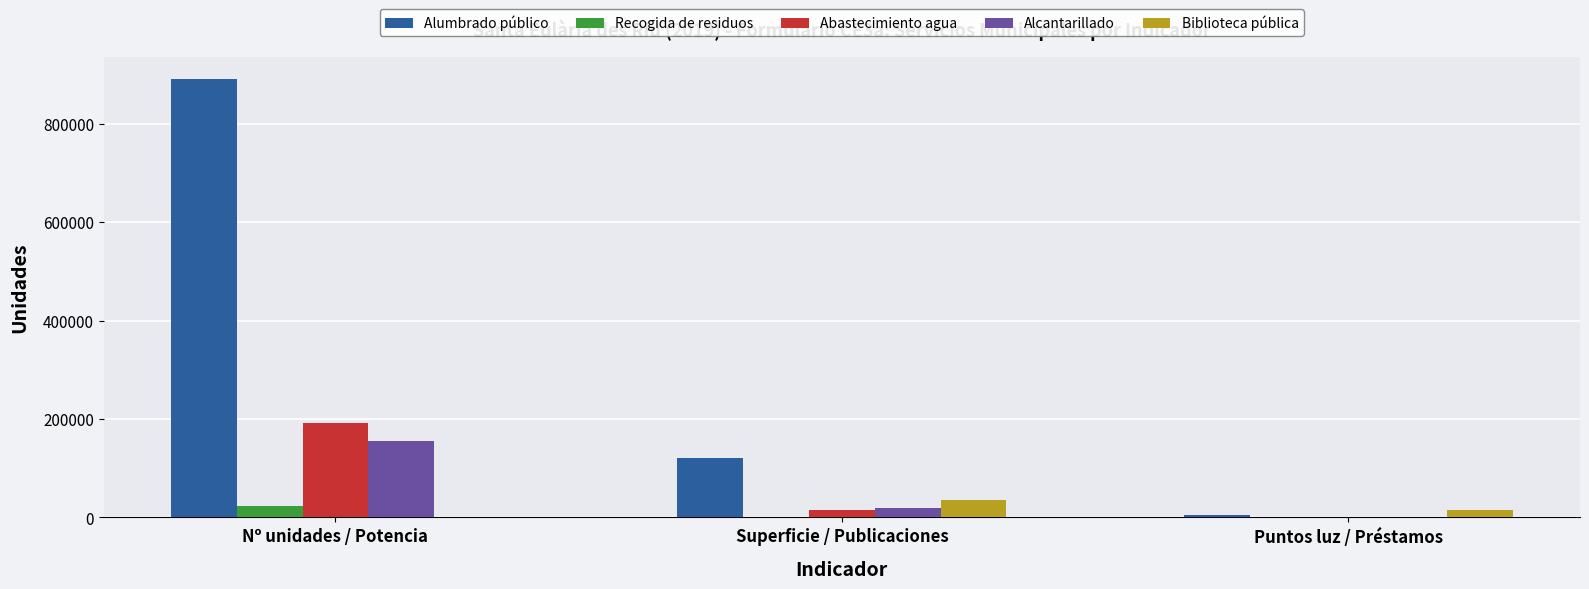

Which label corresponds to the largest value in the chart?

Nº unidades / Potencia